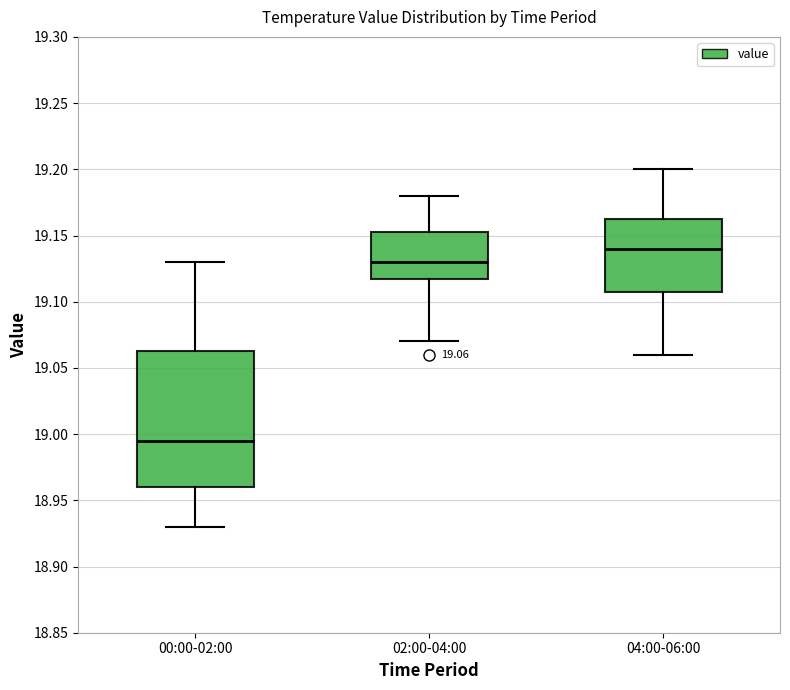

Which box is the tallest, from its lower edge to its upper edge?

00:00-02:00